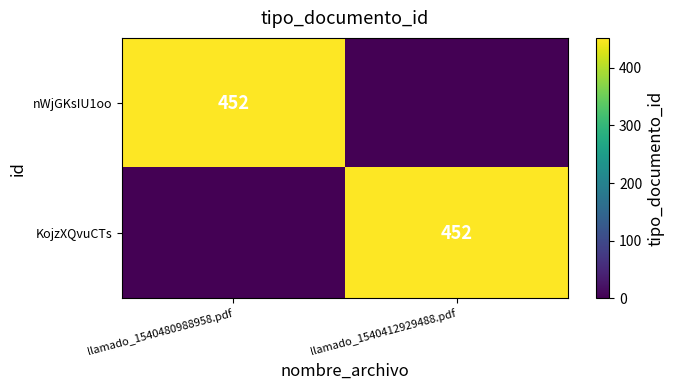

Is it true that nWjGKsIU1oo equals 759 at llamado_1540480988958.pdf?

False